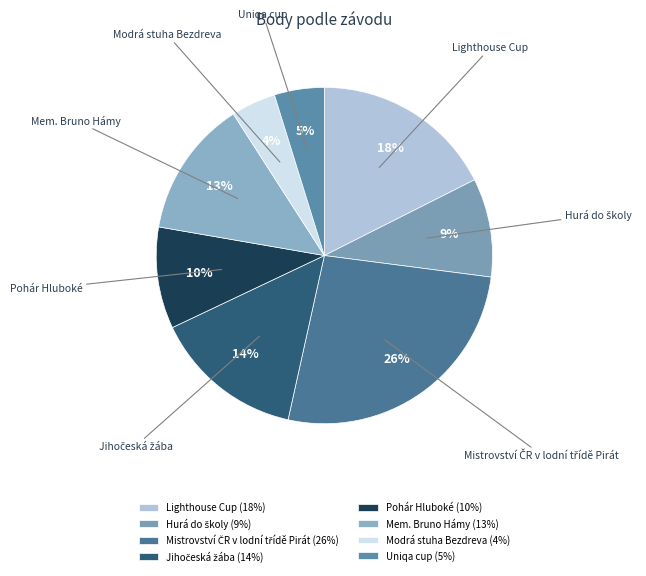

Is the sum of Modrá stuha Bezdreva and Mem. Bruno Hámy greater than half?

No